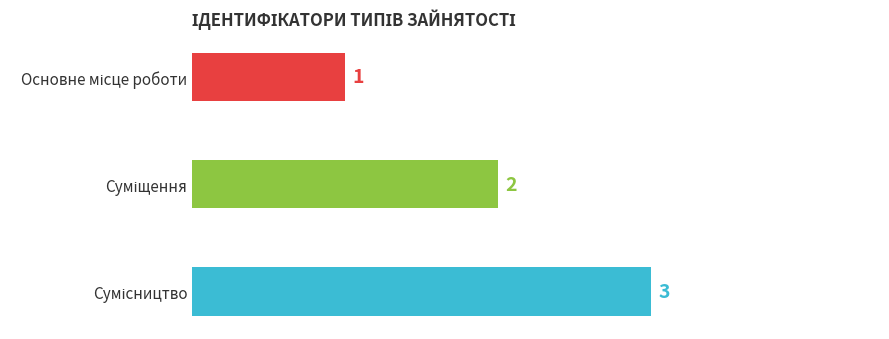

What is the greatest value displayed?

3